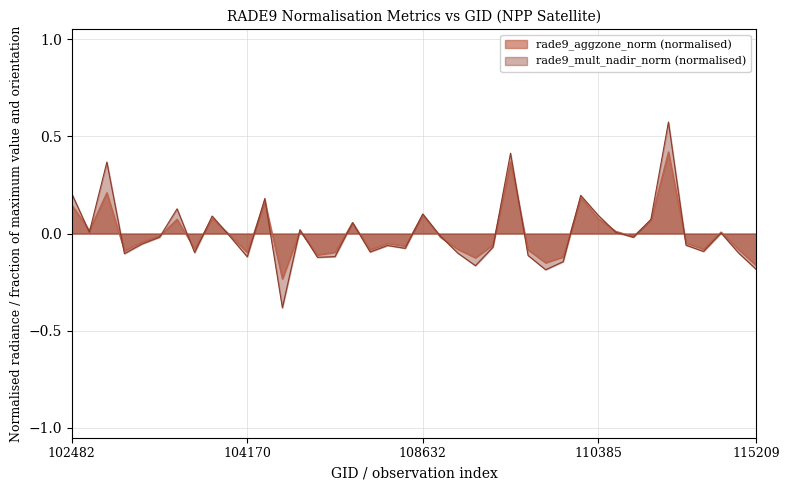

True or false: rade9_mult_nadir_norm and rade9_aggzone_norm cross at least once.

True